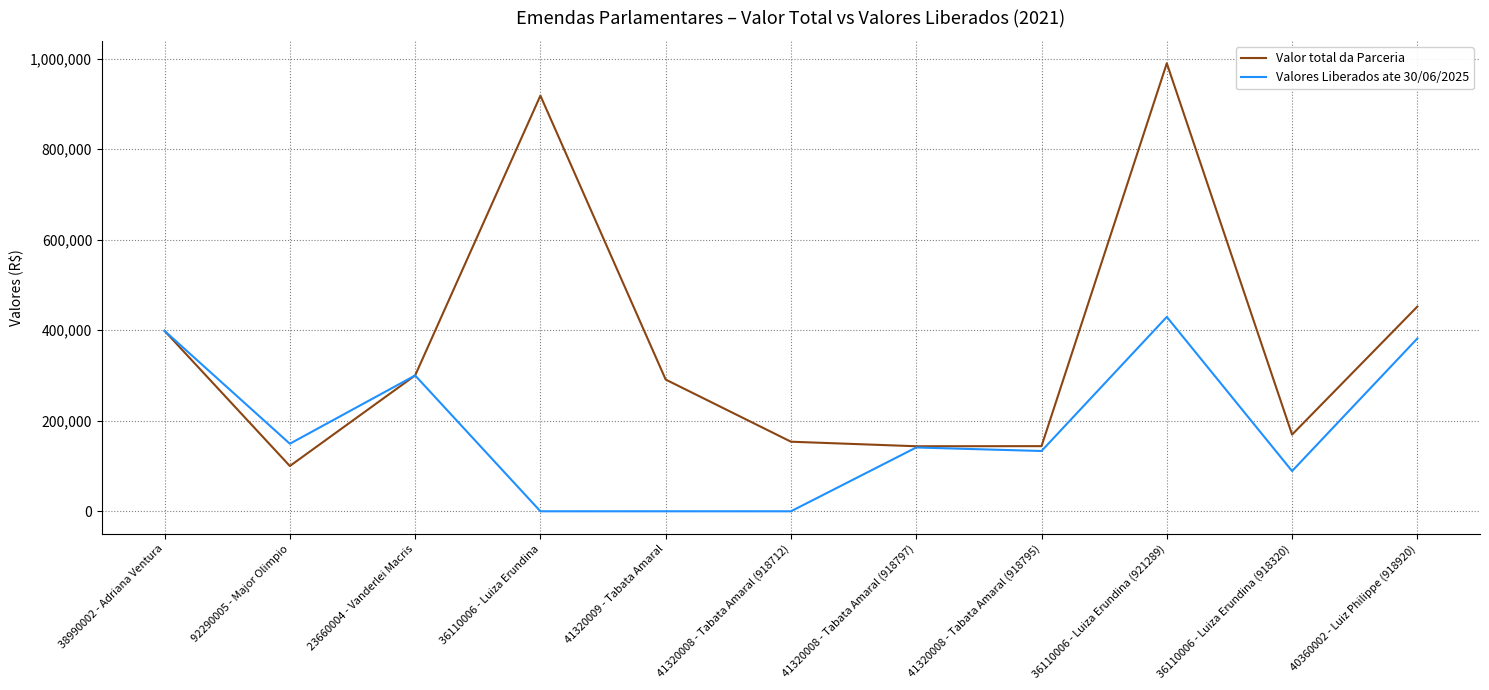

True or false: Valores Liberados ate 30/06/2025 has a value of 398476.0 at 38990002 - Adriana Ventura.

True